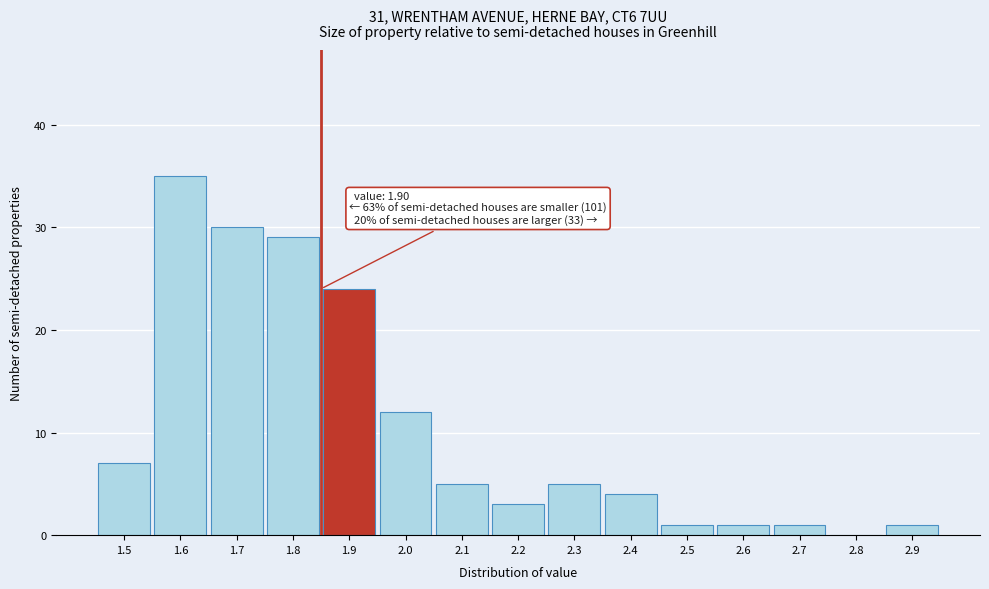

Reading left to right, what are all the values shown in this chart?

1.5=7	1.6=35	1.7=30	1.8=29	1.9=24	2.0=12	2.1=5	2.2=3	2.3=5	2.4=4	2.5=1	2.6=1	2.7=1	2.8=0	2.9=1